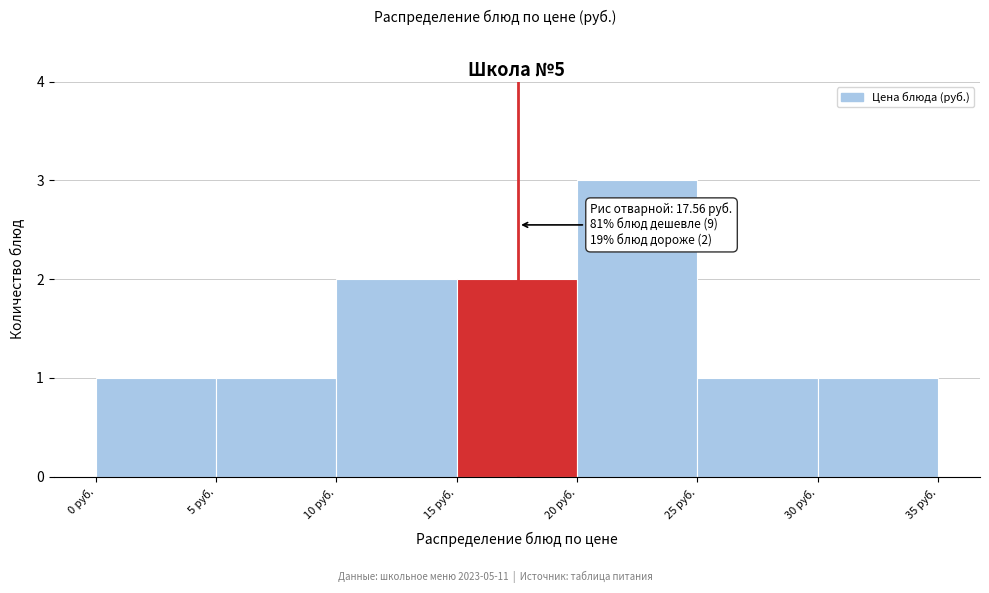

Which range on the x-axis has the tallest bar?

20 to 25